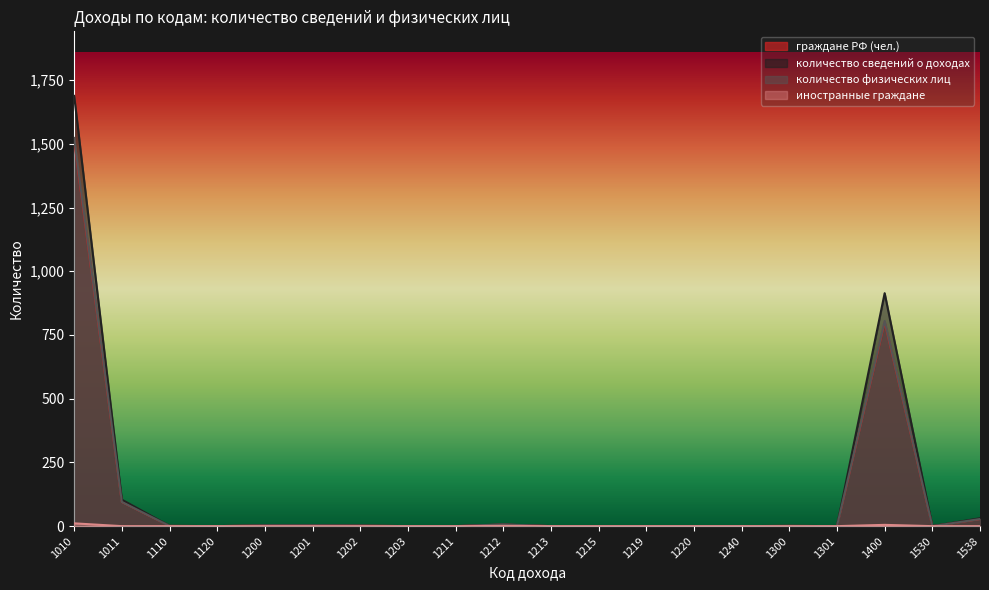

At 1240, list the series in order from largest to smallest.

граждане РФ (чел.), количество сведений о доходах, количество физических лиц, иностранные граждане